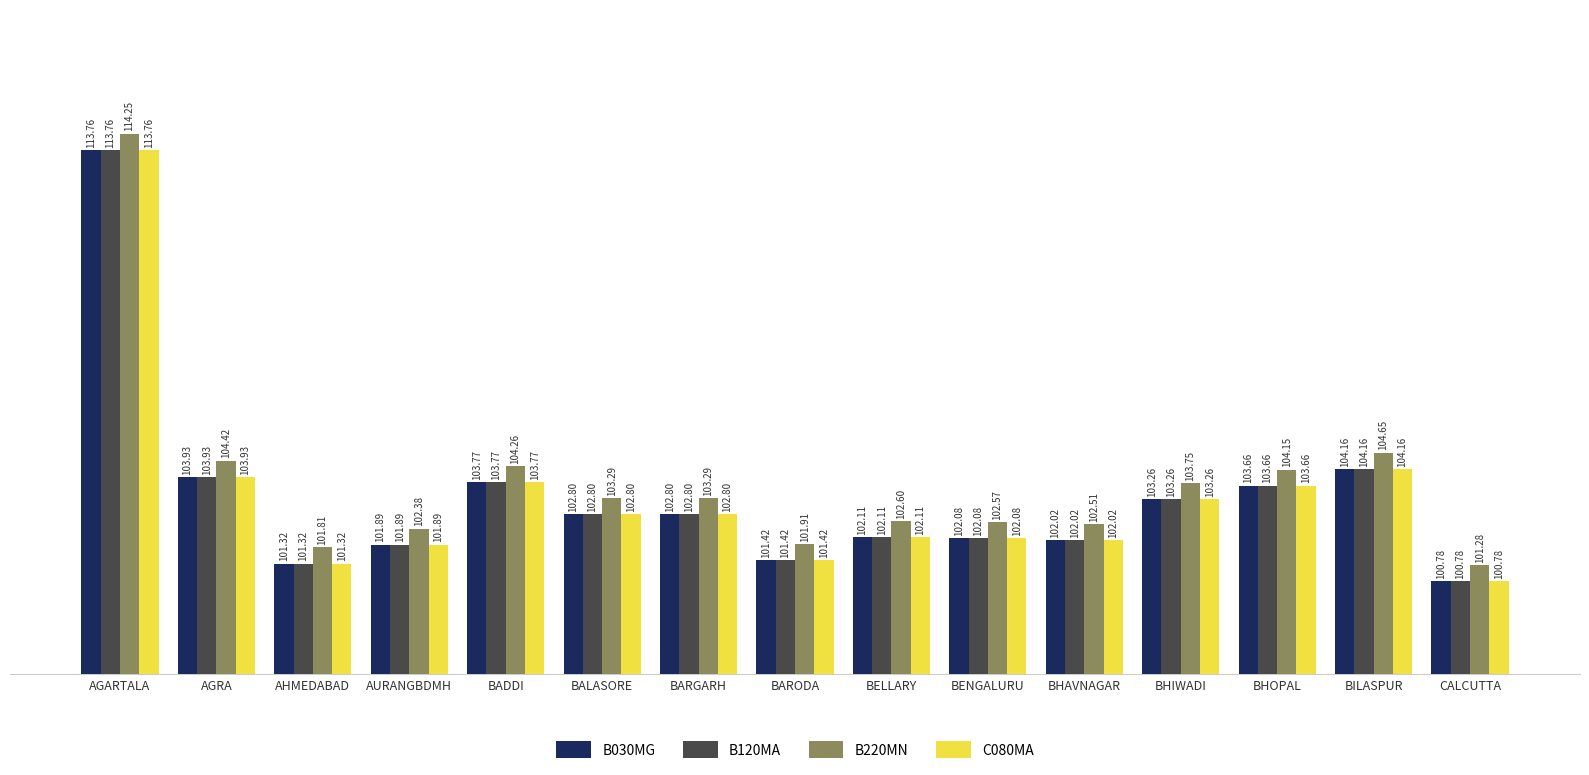

What are all the series names shown in the legend?

B030MG, B120MA, B220MN, C080MA